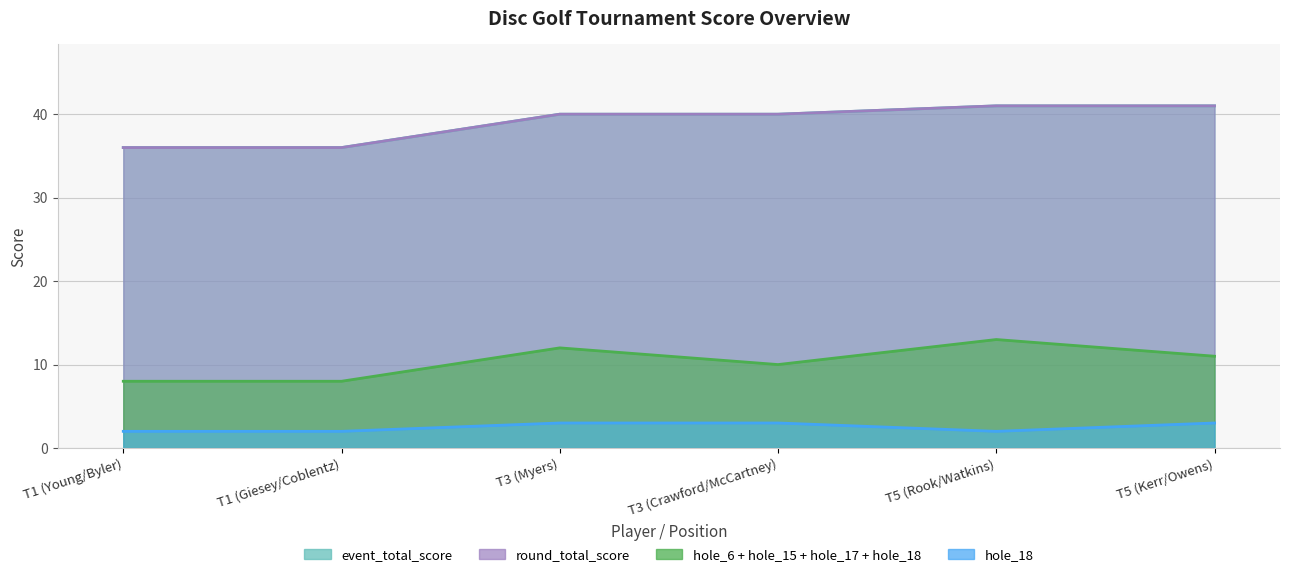

At which label does hole_18 reach its minimum?

T1 (Young/Byler)